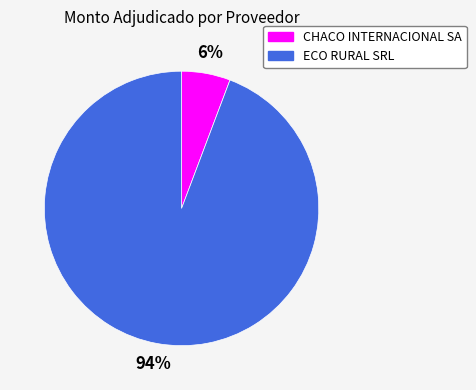

To the nearest percent, what percentage of the pie is CHACO INTERNACIONAL SA?

6%